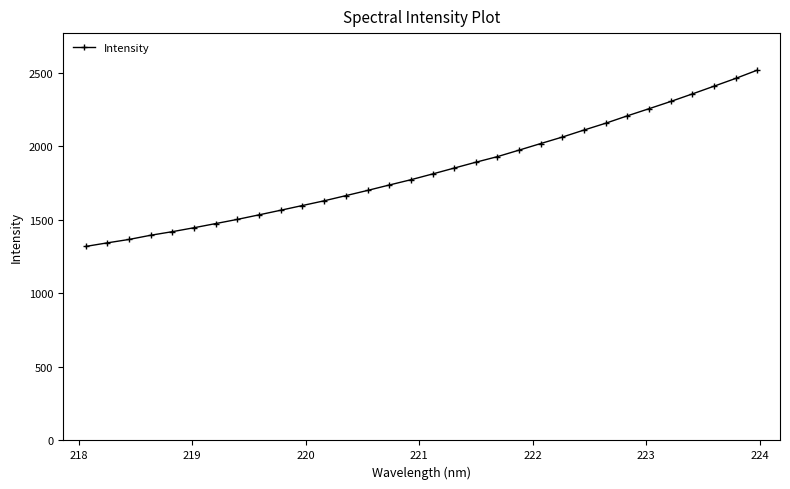

What is the sum of all values?

58811.9